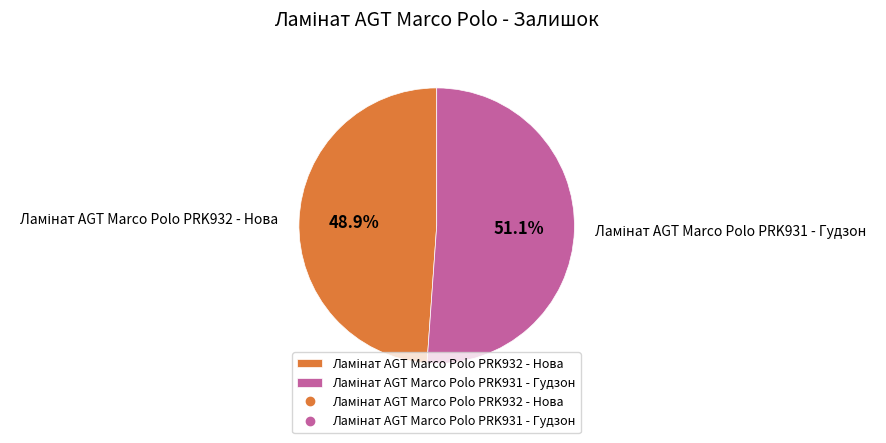

Is there a majority slice in this chart?

Yes